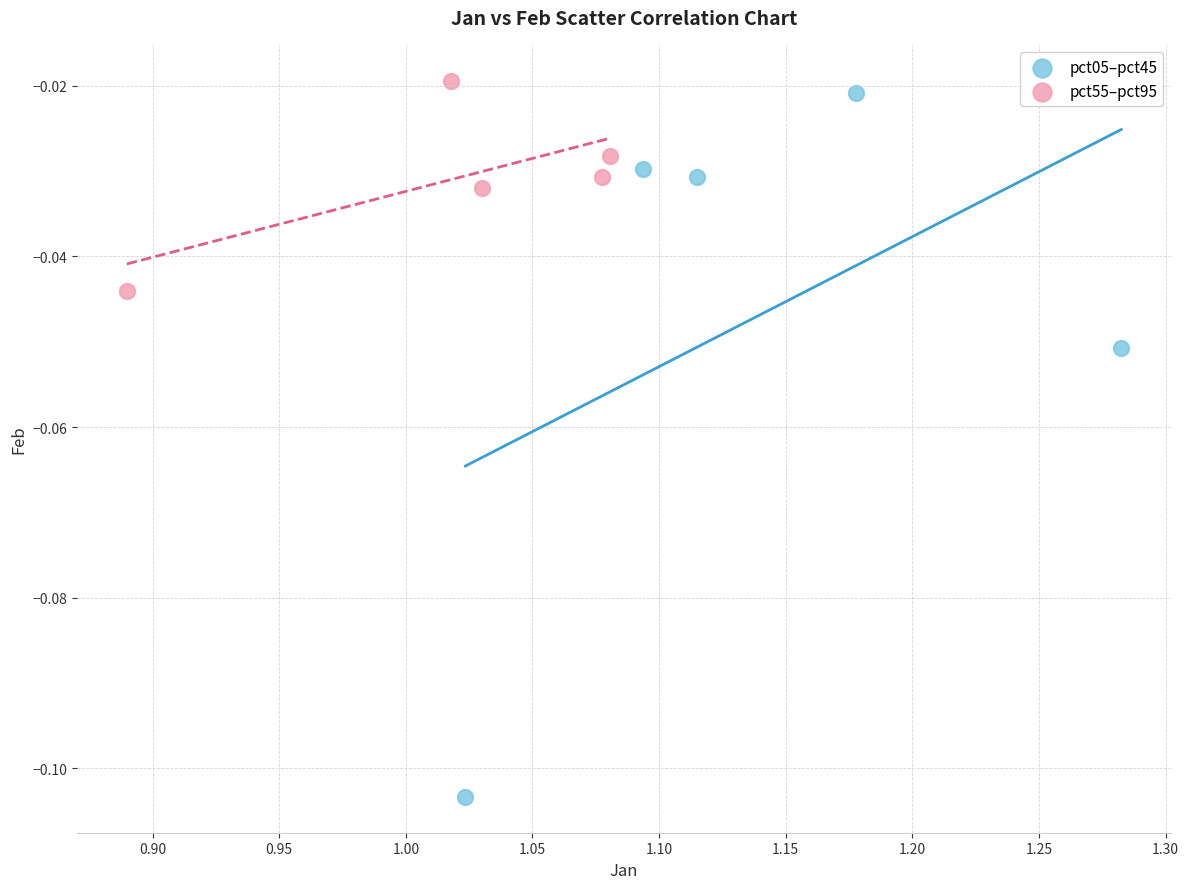

Which series contains the lowest Y value?

pct05–pct45